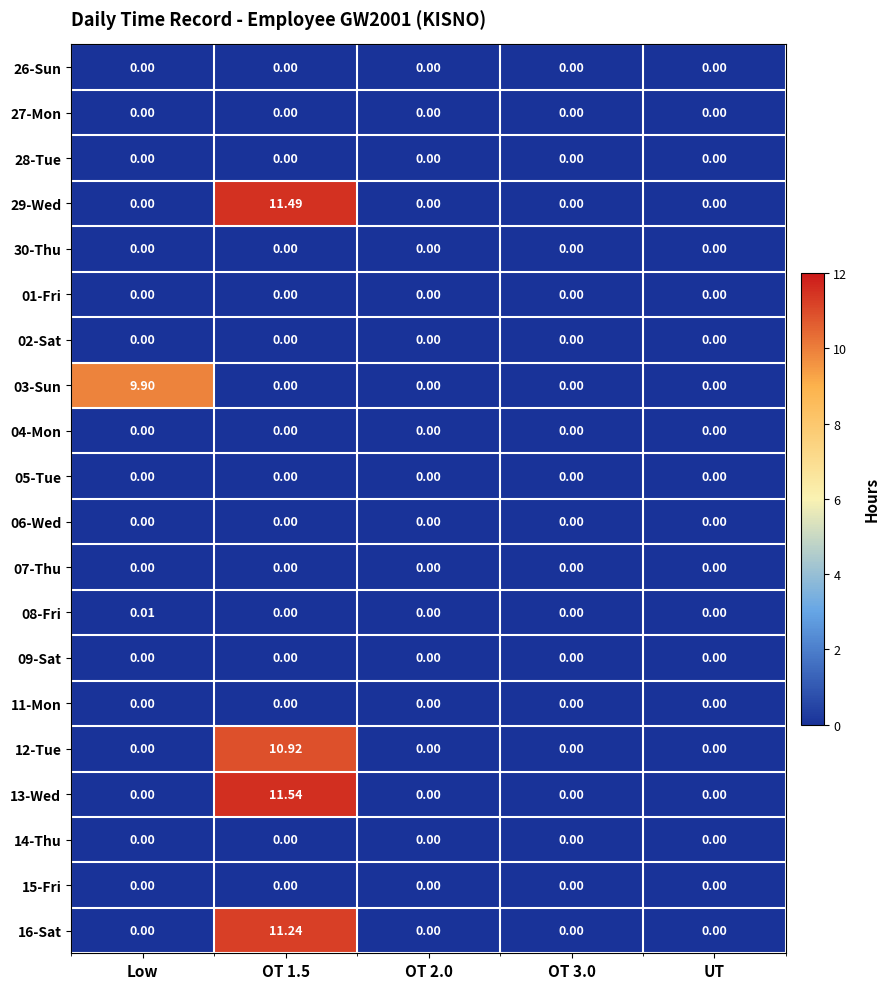

How many values in the 13-Wed series exceed 0?

1